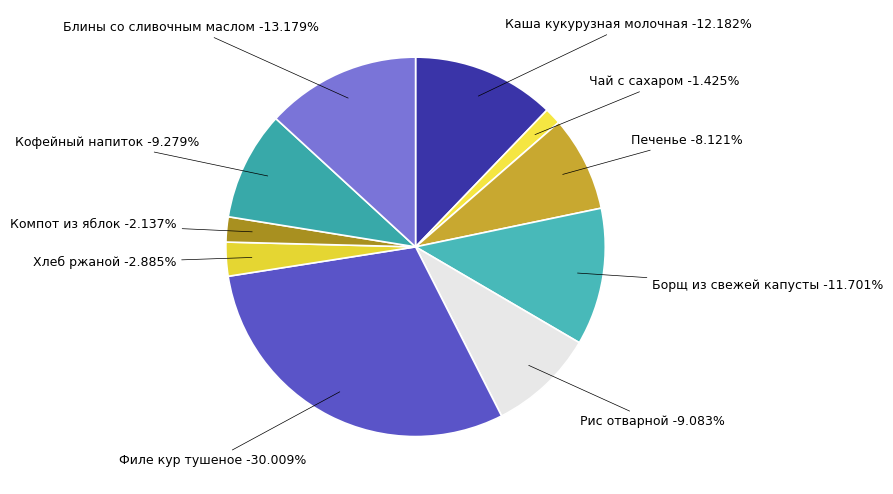

Which has a higher value, Борщ из свежей капусты с мясом кур or Компот из свежих яблок?

Борщ из свежей капусты с мясом кур